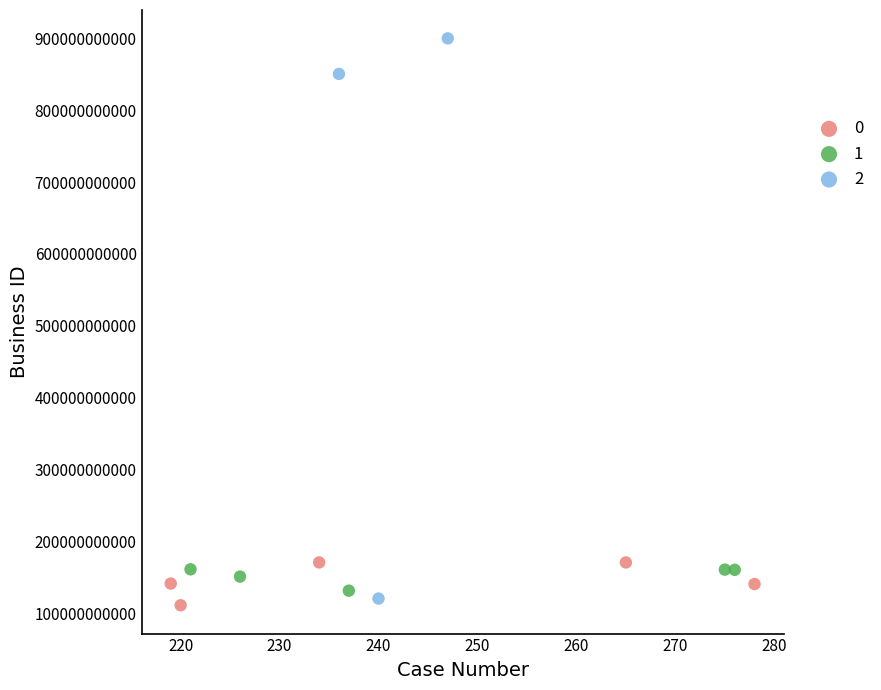

What are all the series names shown in the legend?

0, 1, 2